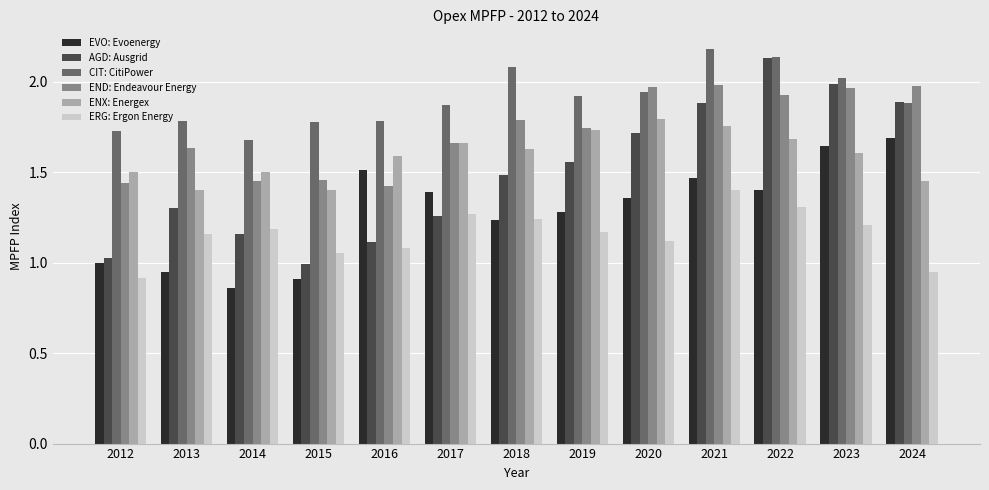

Which series changed the most between 2013 and 2023?

EVO: Evoenergy